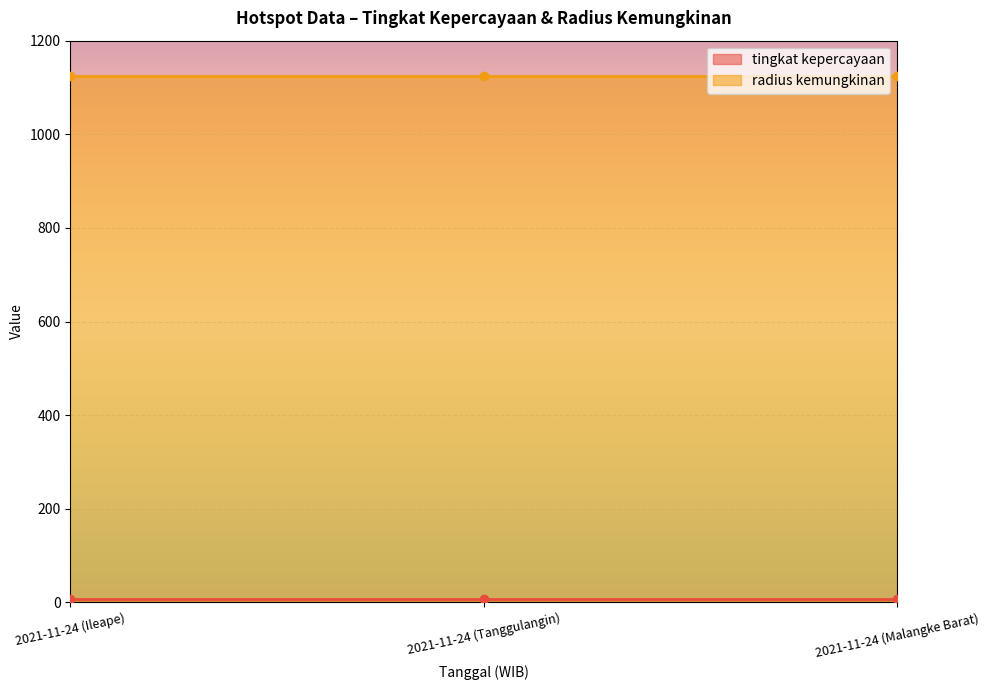

Count the number of categories in the chart.

3